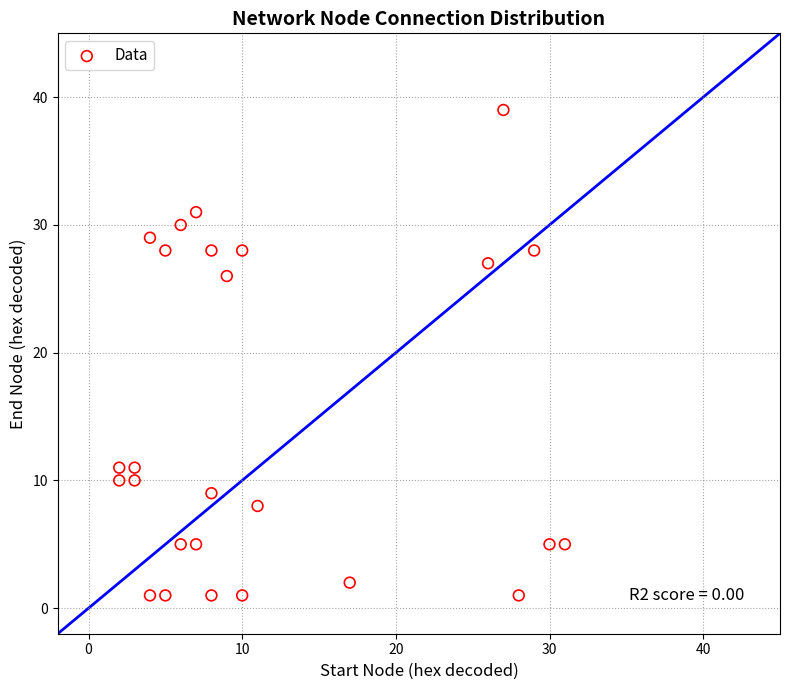

What is the range of X values (max minus min)?

29